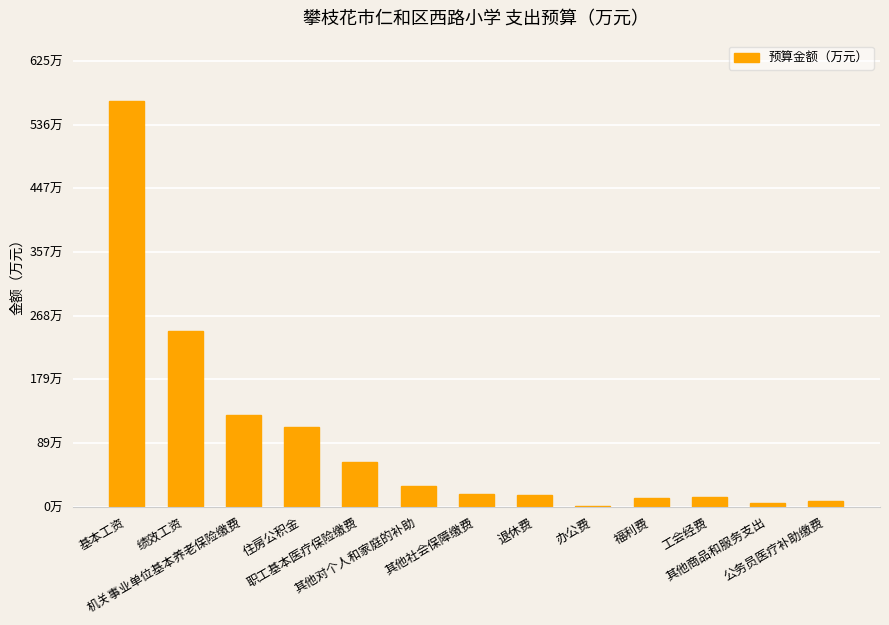

At which label is the value closest to 284?

绩效工资